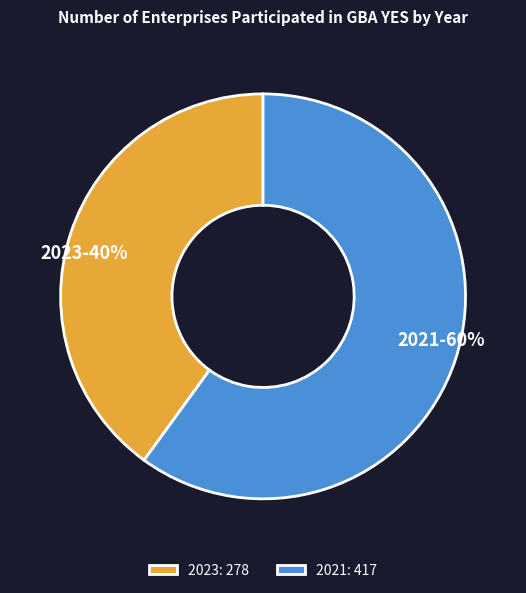

Is there a majority slice in this chart?

Yes